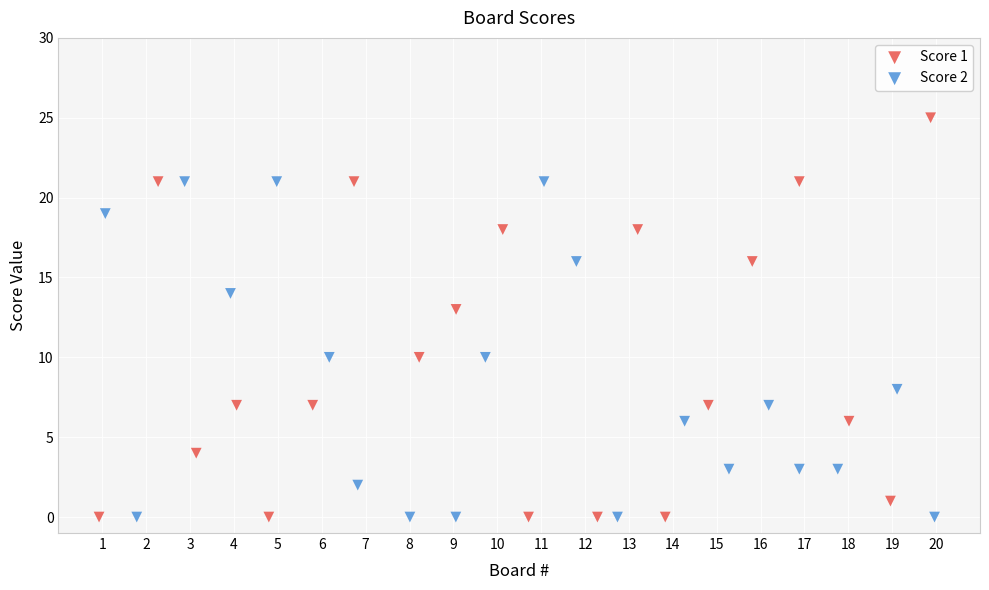

Which series contains the highest Y value?

Score 1